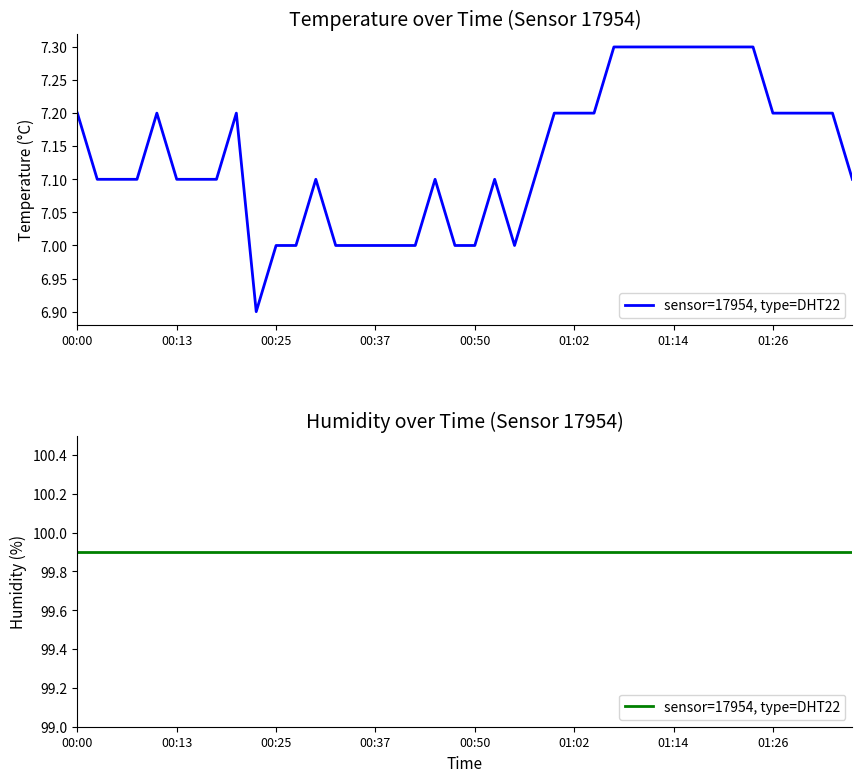

List the labels in order of value, largest first.

01:07, 01:09, 01:12, 01:14, 01:17, 01:19, 01:21, 01:24, 00:00, 00:10, 00:20, 00:59, 01:02, 01:04, 01:26, 01:29, 01:31, 01:34, 00:03, 00:05, 00:08, 00:13, 00:15, 00:17, 00:30, 00:45, 00:52, 00:57, 01:36, 00:25, 00:27, 00:32, 00:35, 00:37, 00:40, 00:42, 00:47, 00:50, 00:54, 00:22